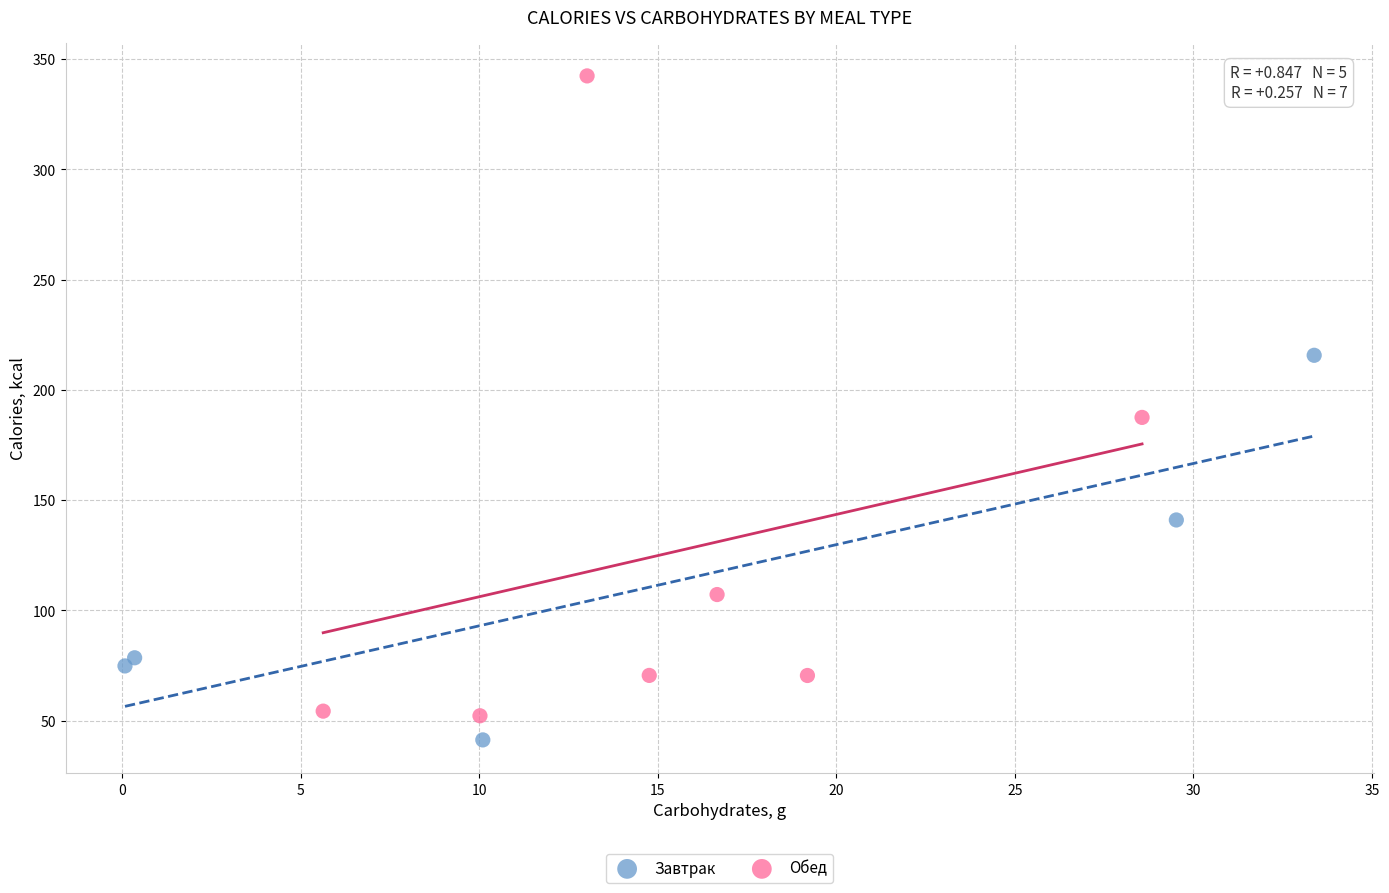

Which series reaches the maximum Y coordinate?

Обед